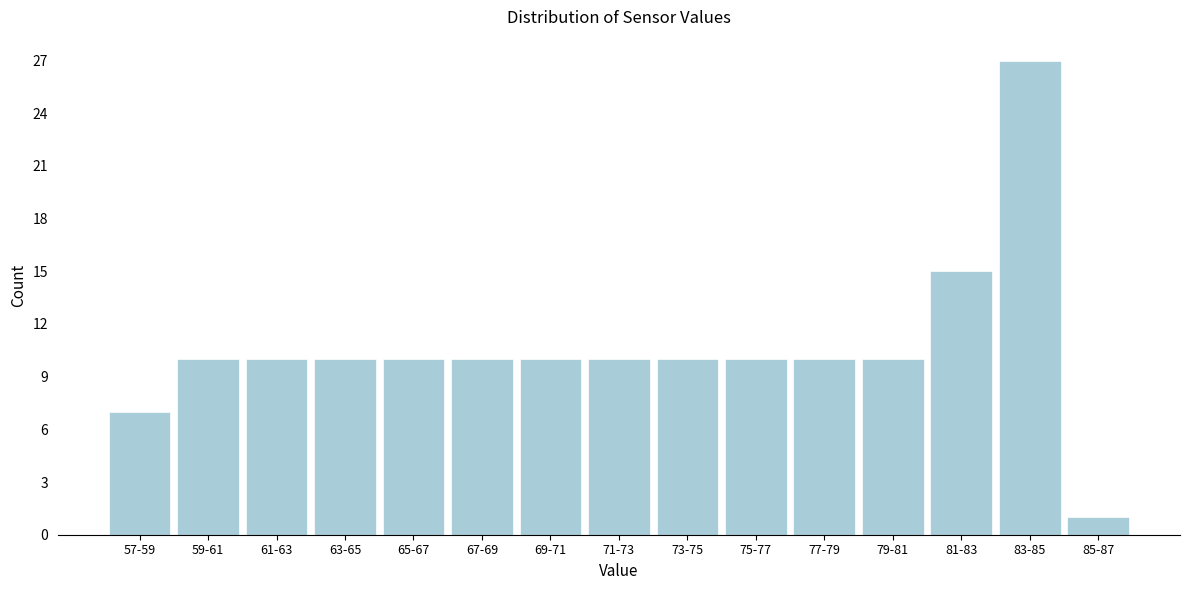

Reading left to right, list all the values displayed in this chart.

57-59=7	59-61=10	61-63=10	63-65=10	65-67=10	67-69=10	69-71=10	71-73=10	73-75=10	75-77=10	77-79=10	79-81=10	81-83=15	83-85=27	85-87=1